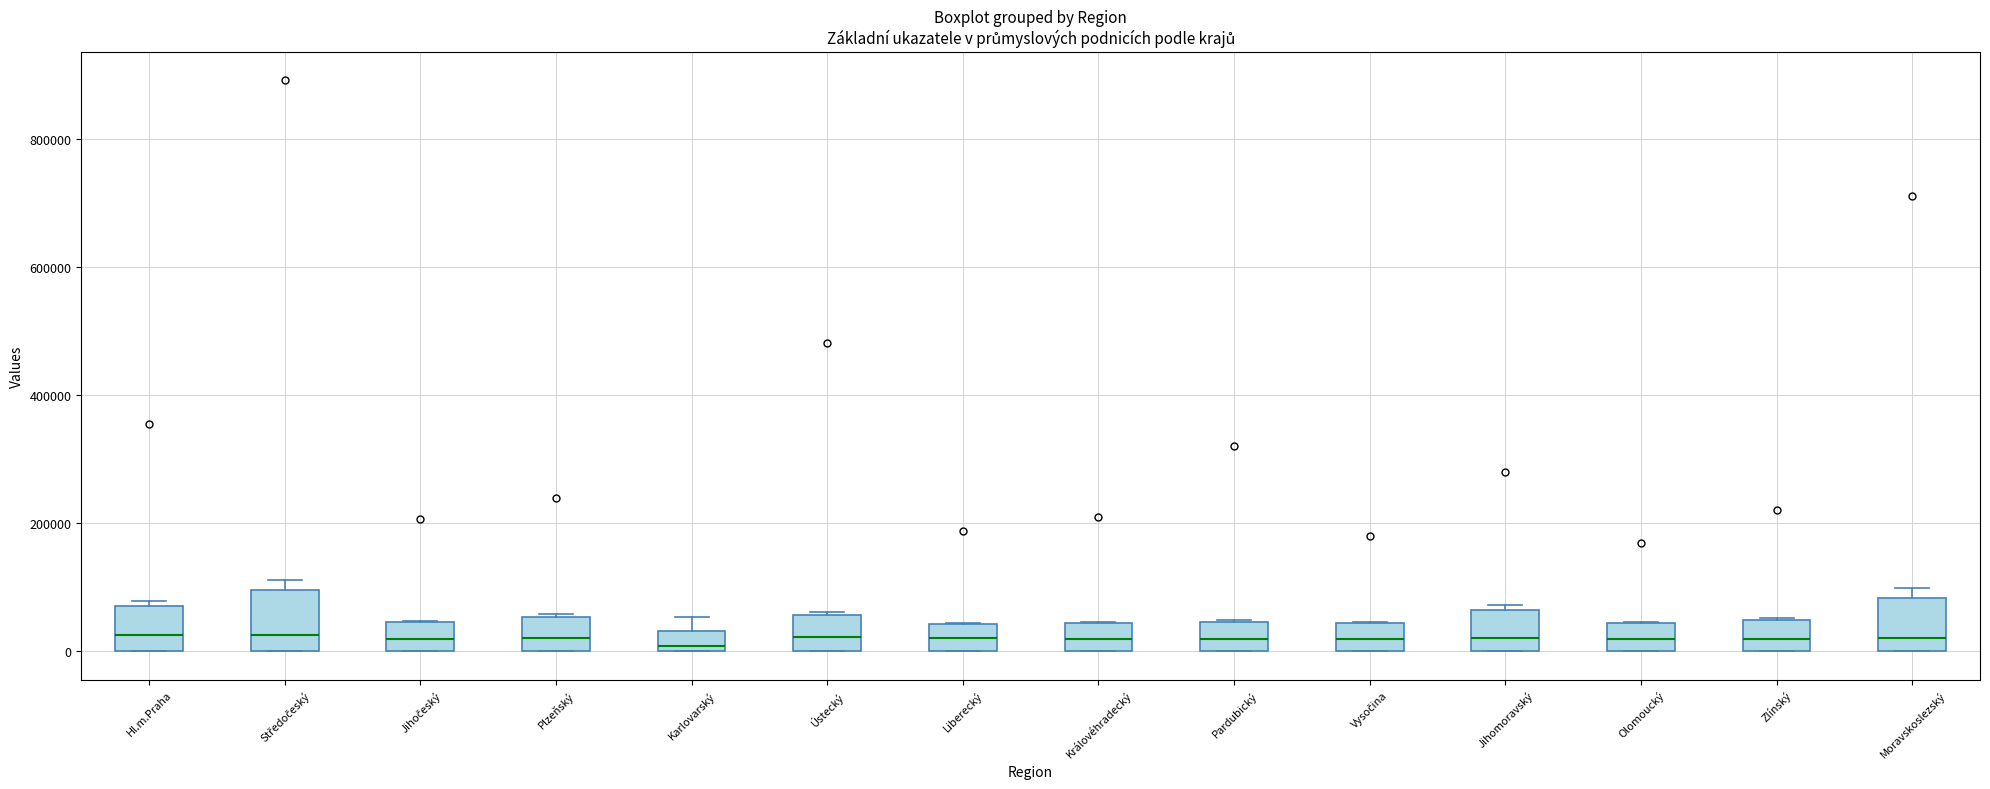

Where does the median line of the box for Jihočeský sit on the y-axis? The values are not printed on the chart, so give them approximately, as read against the axis.

20000